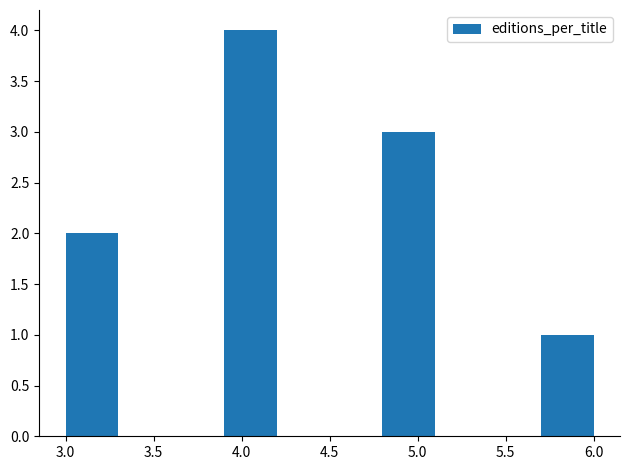

Reading left to right, list every bar in this chart as the range it spans on the x-axis followed by its height. The values are not printed on the chart, so give them approximately, as read against the axis.

3.0 to 3.3: 2
3.3 to 3.6: 0
3.6 to 3.9: 0
3.9 to 4.2: 4
4.2 to 4.5: 0
4.5 to 4.8: 0
4.8 to 5.1: 3
5.1 to 5.4: 0
5.4 to 5.7: 0
5.7 to 6.0: 1